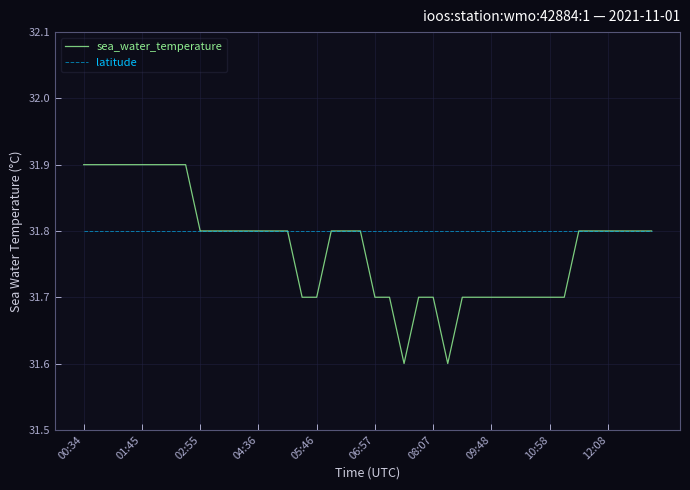

List the series in order of their overall mean, lowest first.

sea_water_temperature, latitude